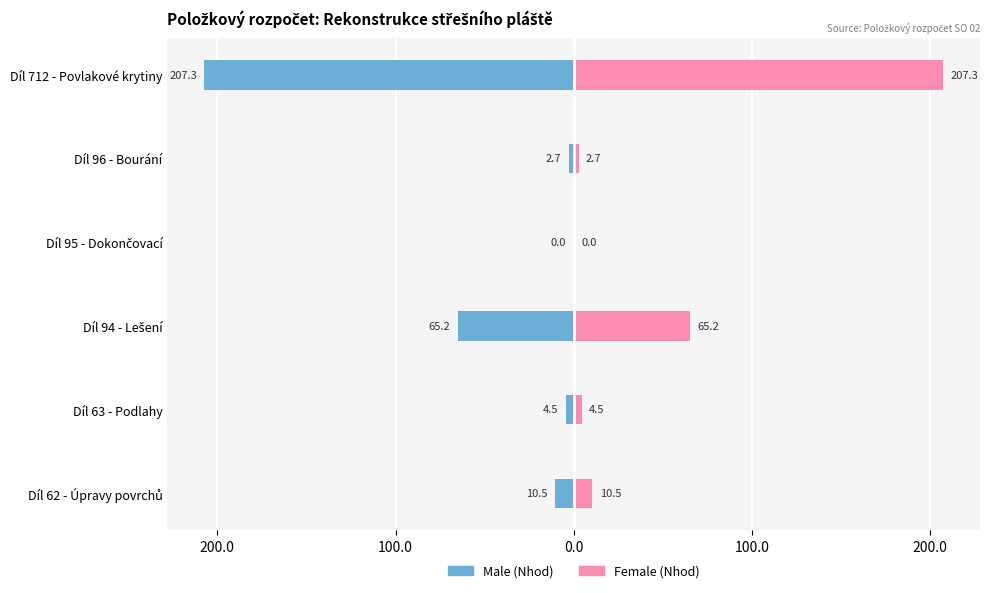

What are all the series names shown in the legend?

Male, Female